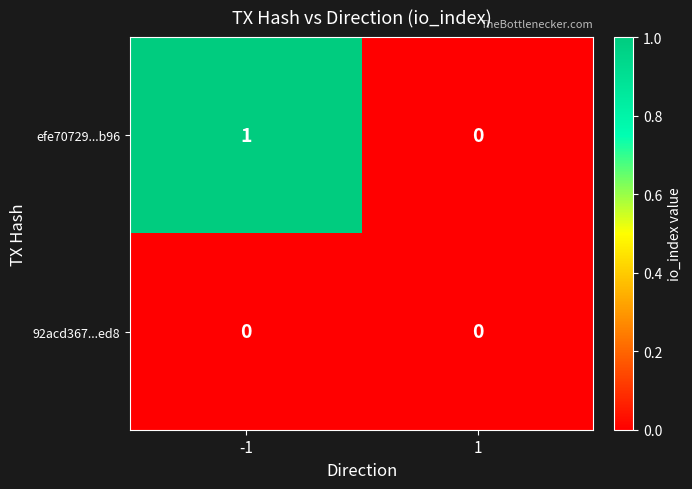

Rank the series by their average value, from lowest to highest.

92acd367...ed8, efe70729...b96